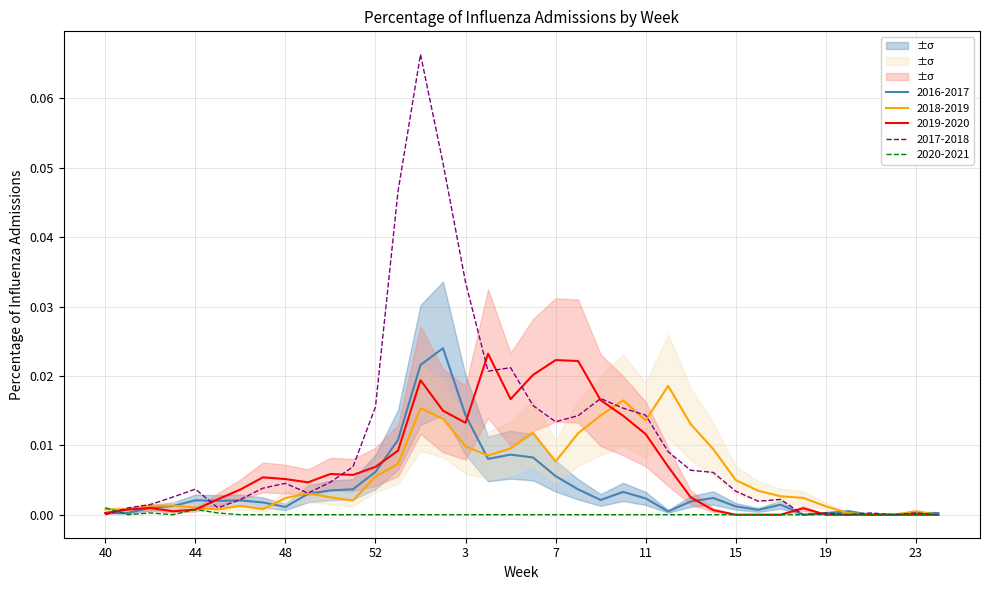

Which series changed the most between 49 and 15?

2019-2020